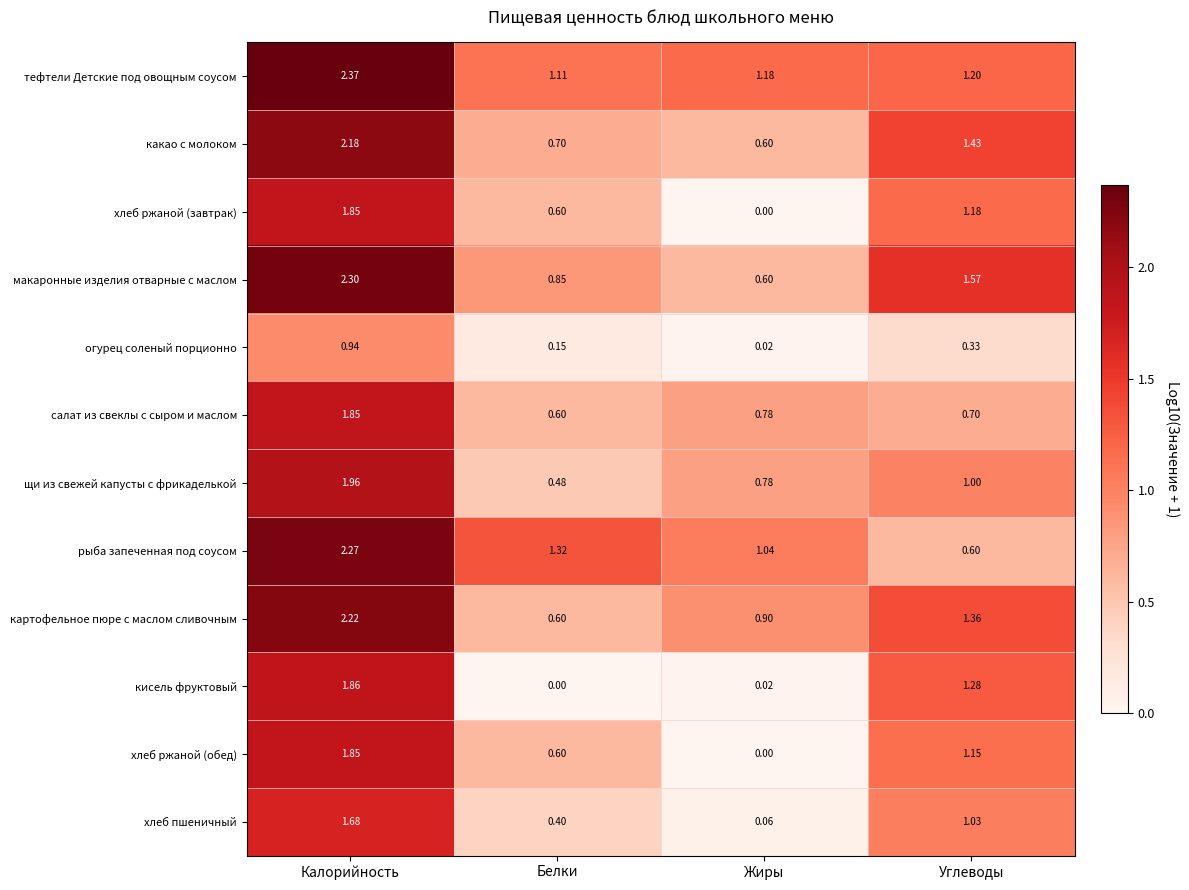

Where is какао с молоком nearest to the value 1?

Белки